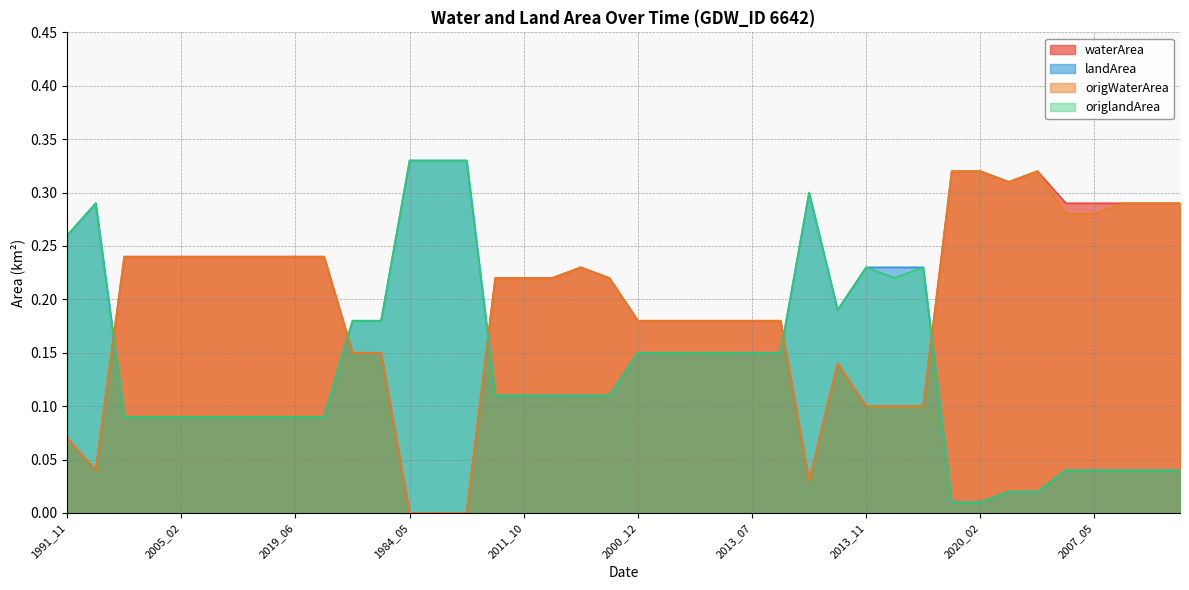

What is the sum of the origWaterArea values at 2017_10 and 1992_06?

0.2